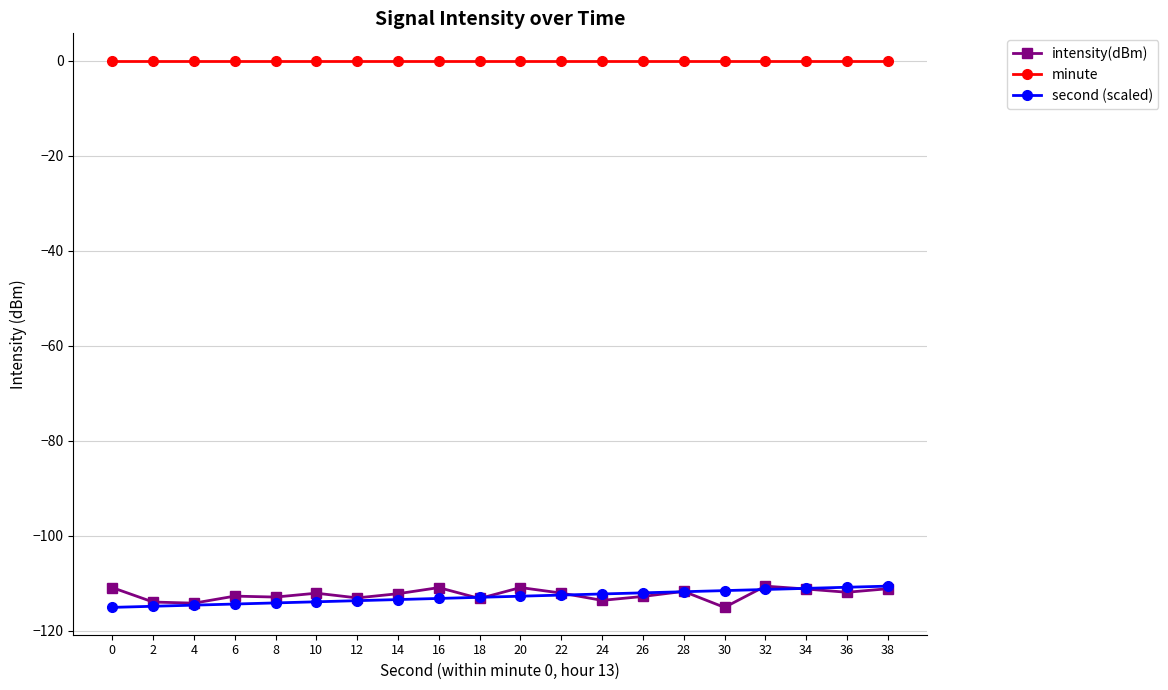

What value does the intensity(dBm) series have at 0?

-110.9